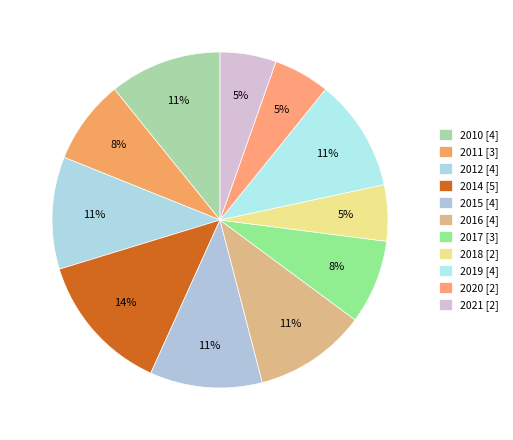

Does any single category account for the majority?

No